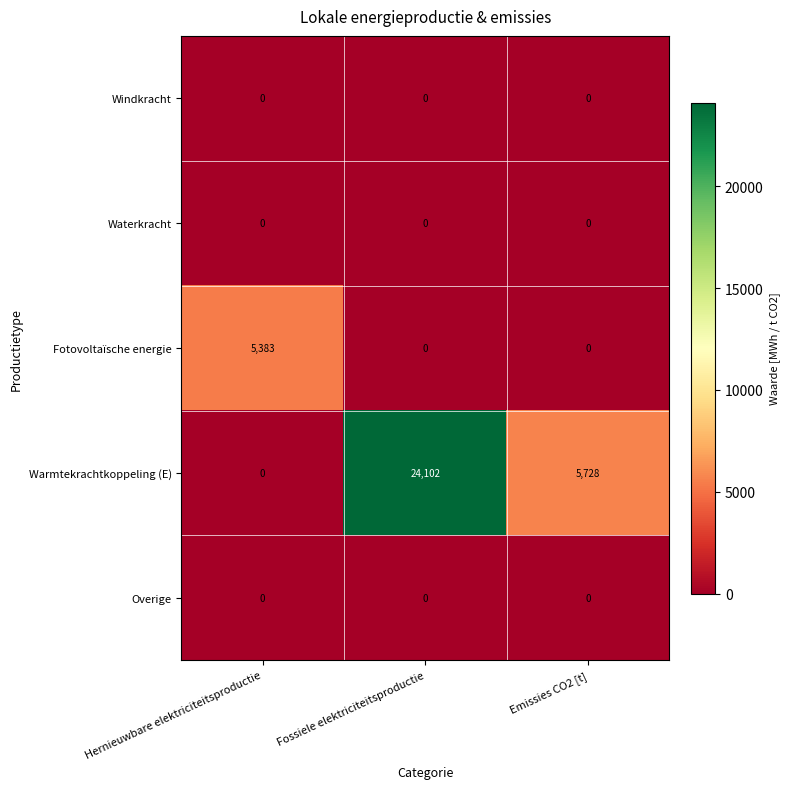

What is the total value across all series at Fossiele elektriciteitsproductie?

24102